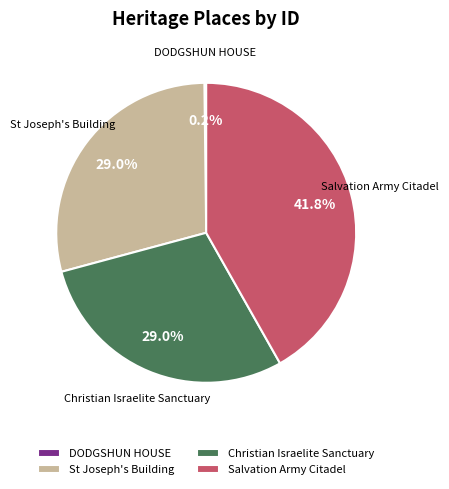

Which category has the biggest portion of the pie?

Salvation Army Citadel